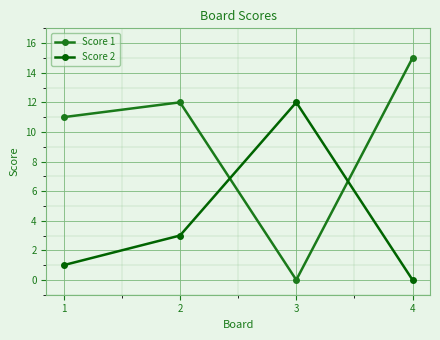

How many times do Score 2 and Score 1 cross each other?

2